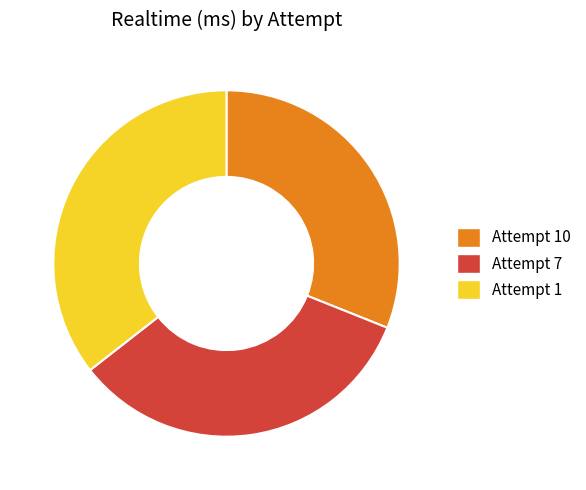

Rank the categories by value from highest to lowest.

Attempt 1, Attempt 7, Attempt 10